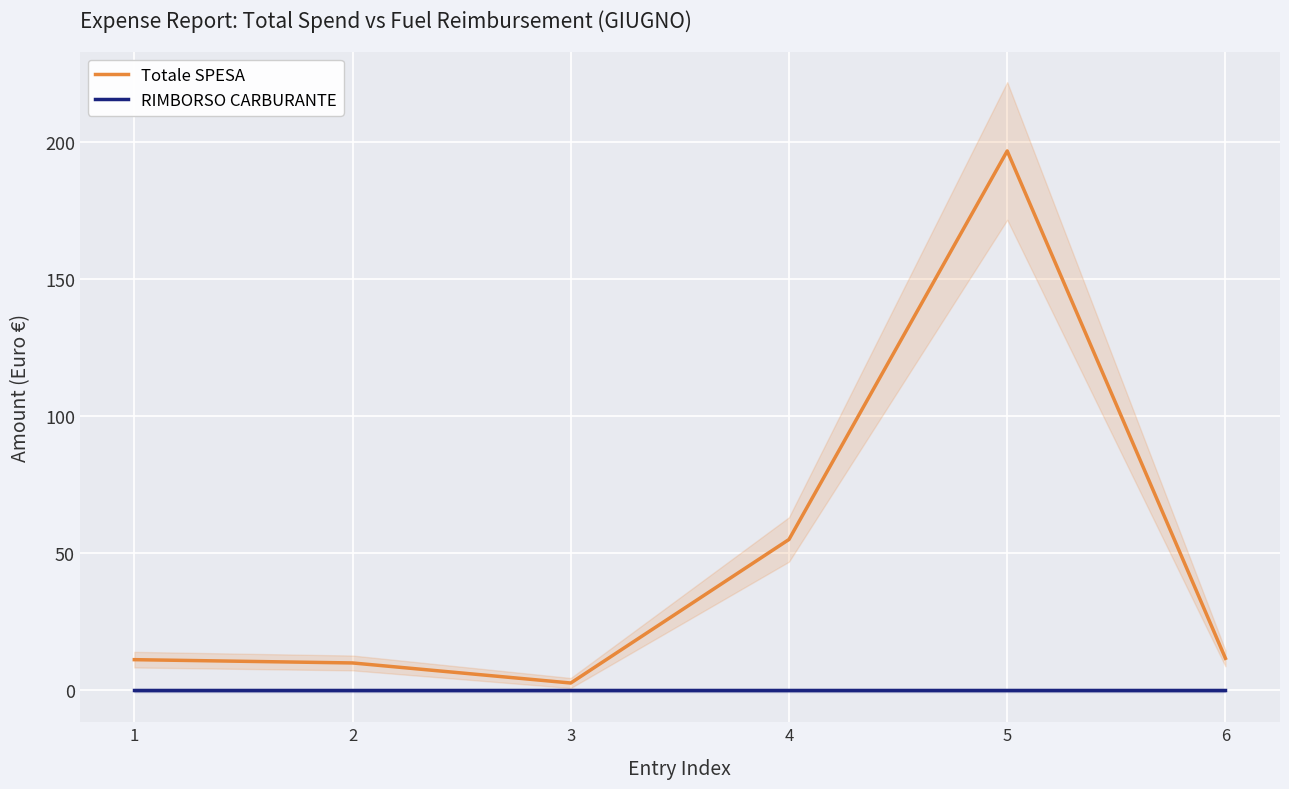

Which series has the largest total across all categories?

Totale SPESA